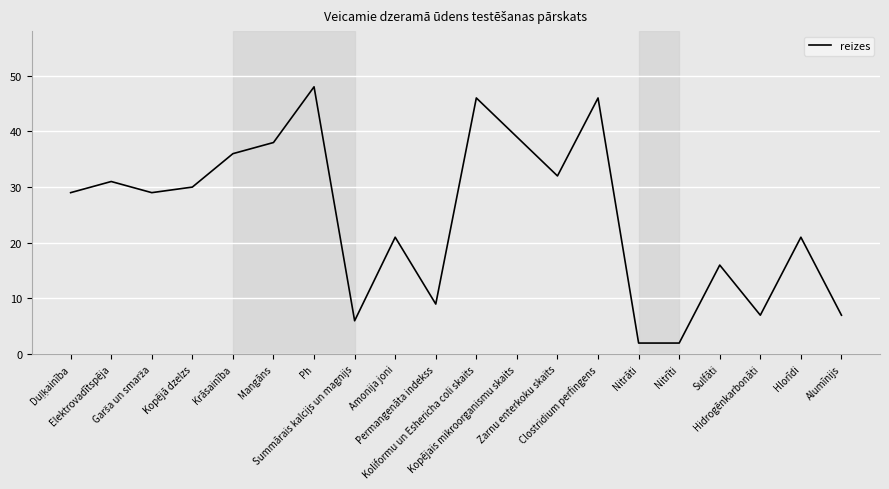

What is the difference between the values at Koliformu un Eshericha coli skaits and Hidrogēnkarbonāti?

39